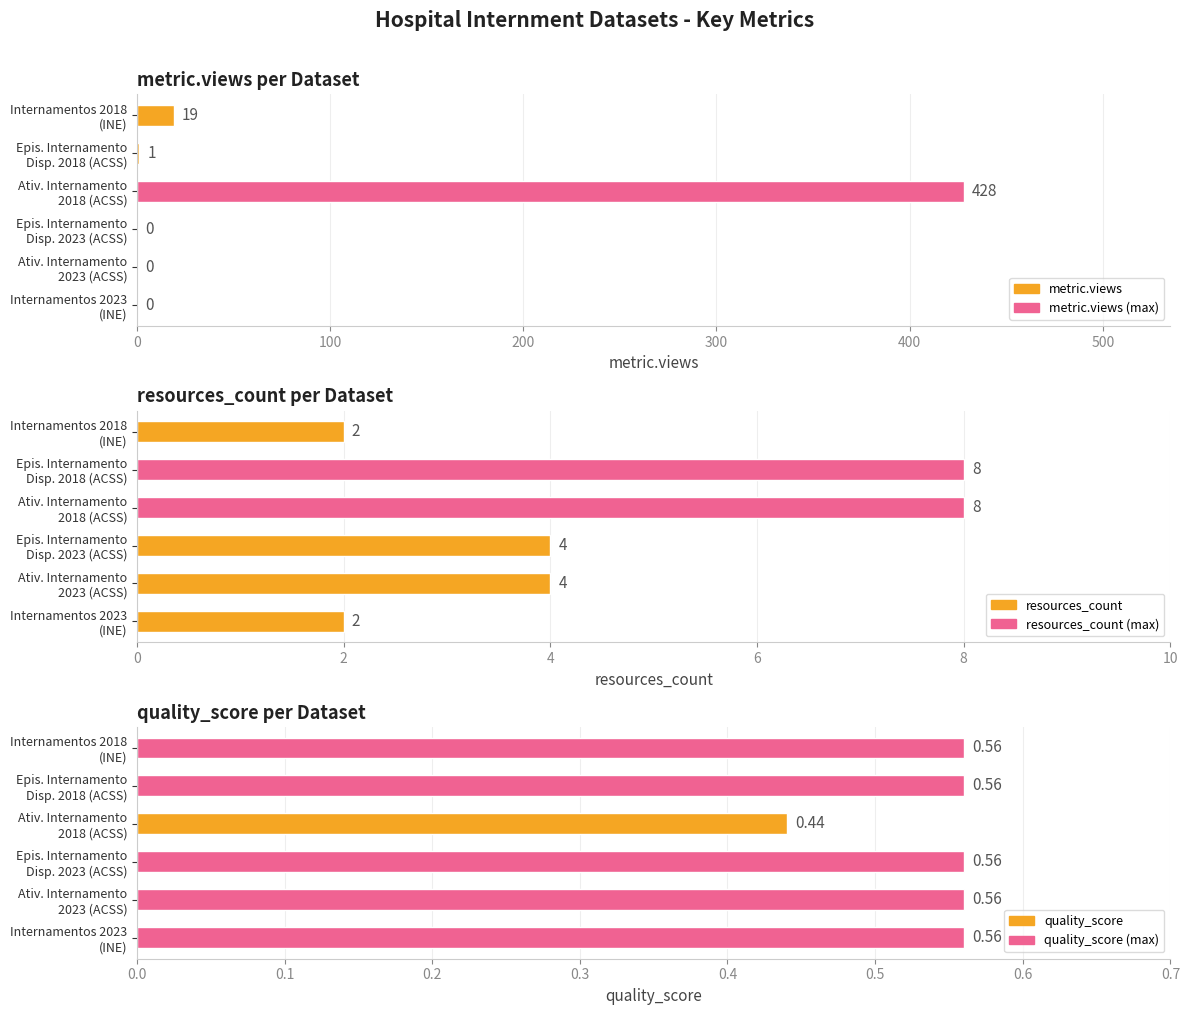

Count the resources_count values in the range 2 to 8.

6